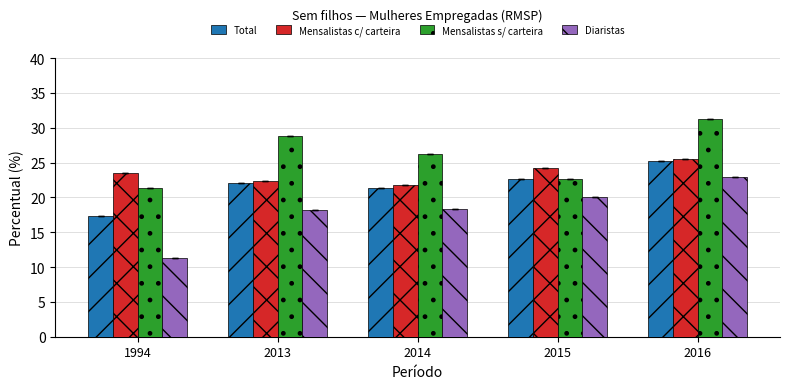

At which label does Mensalistas s/ carteira reach its peak?

2016